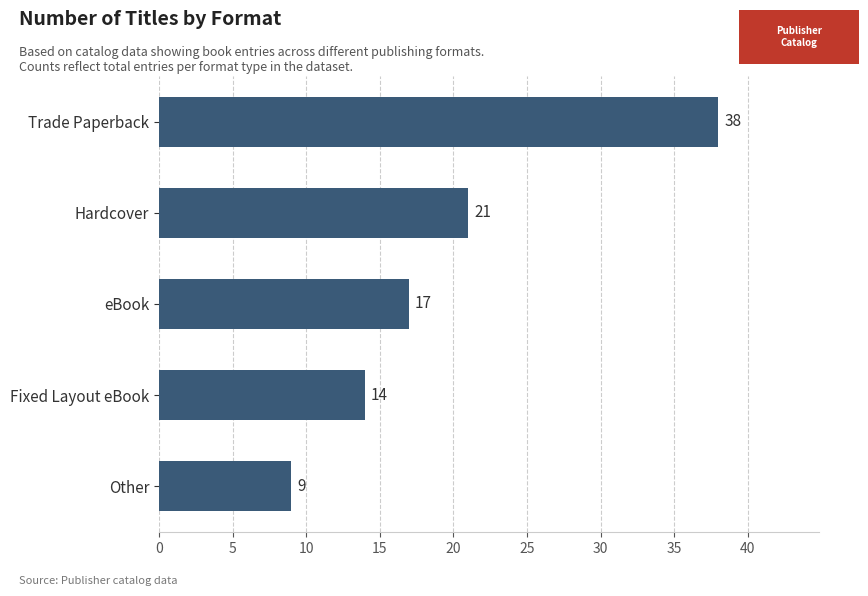

List the labels in order of value, largest first.

Trade Paperback, Hardcover, eBook, Fixed Layout eBook, Other